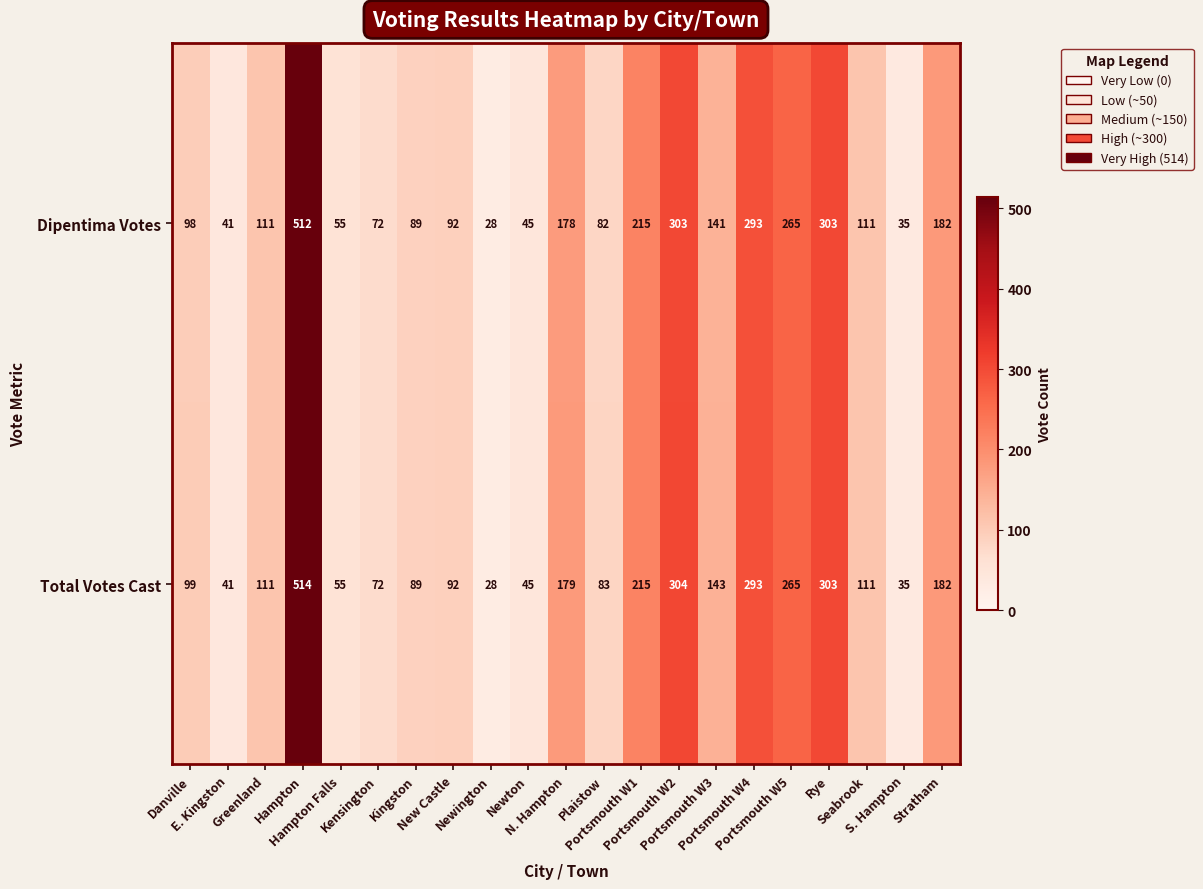

How many distinct data groups are displayed?

2